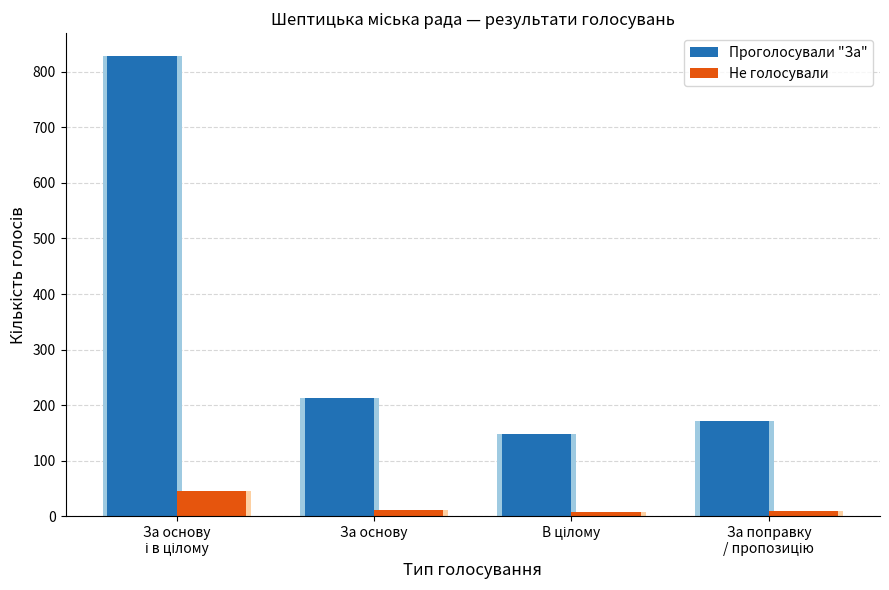

At how many categories does at least one series exceed 542?

1